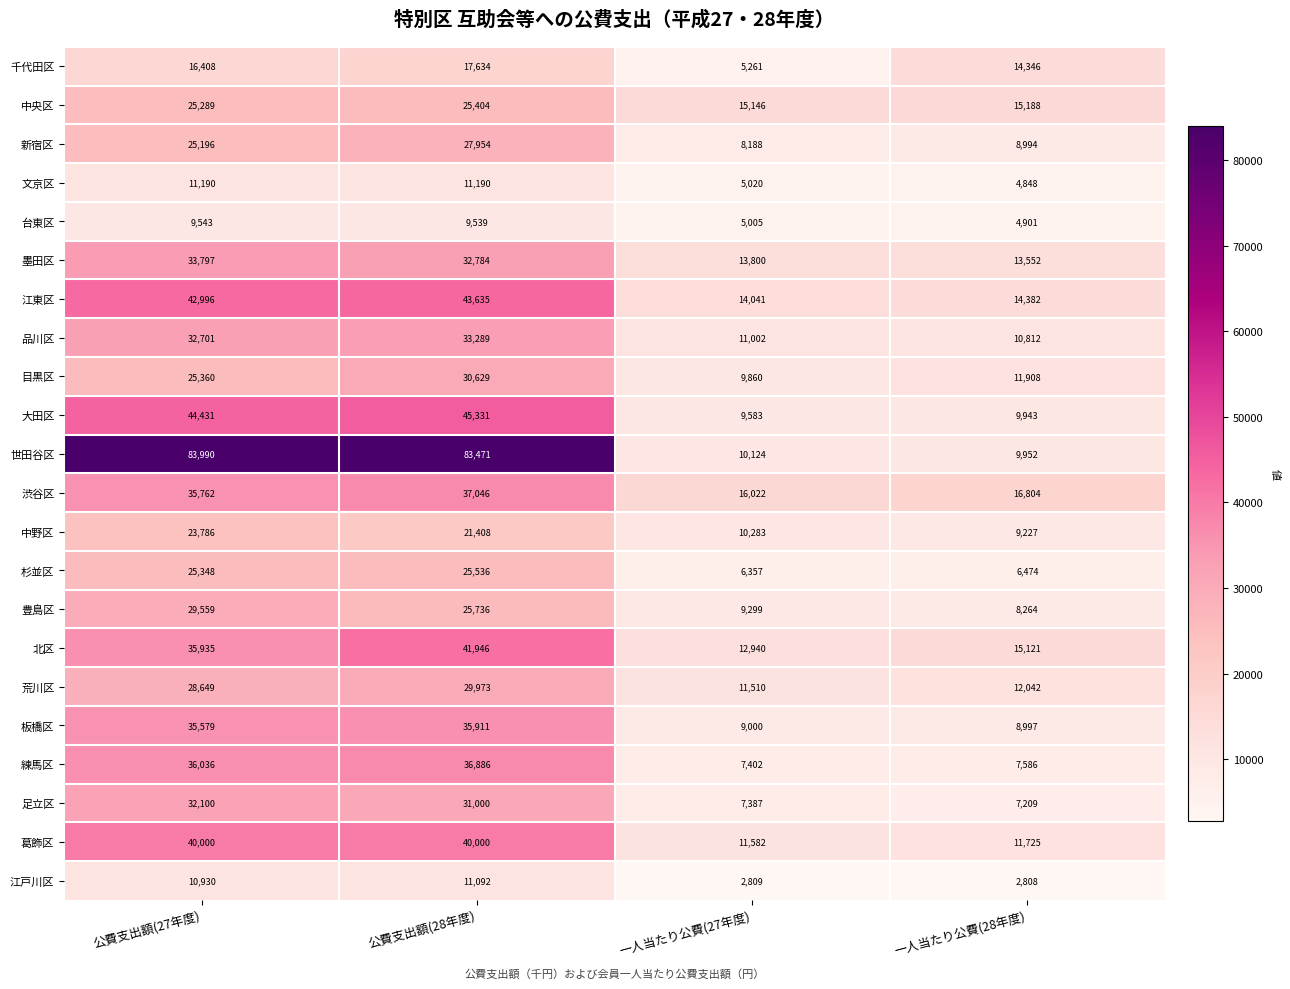

Which series has the largest range (max minus min)?

世田谷区